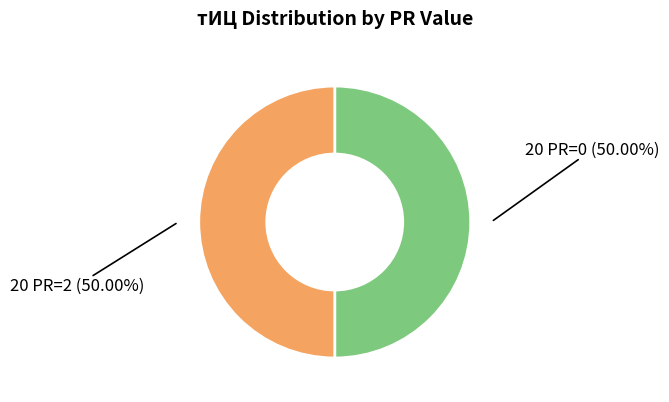

Count the number of slices in the pie.

2